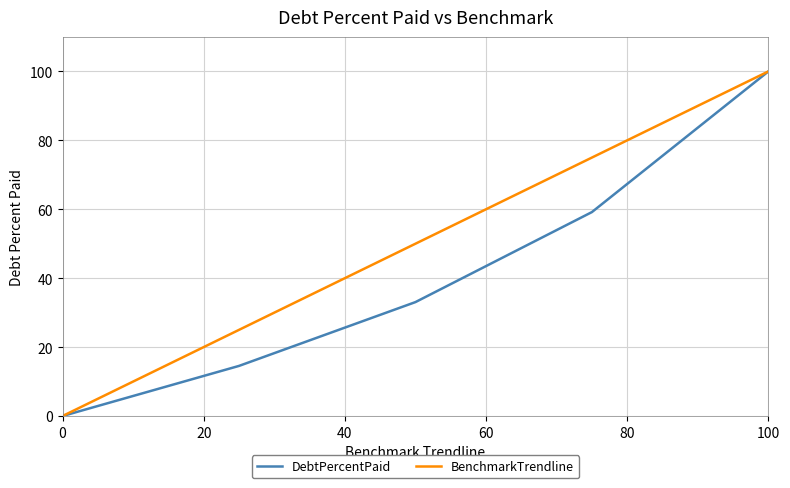

At how many categories does at least one series exceed 39?

3